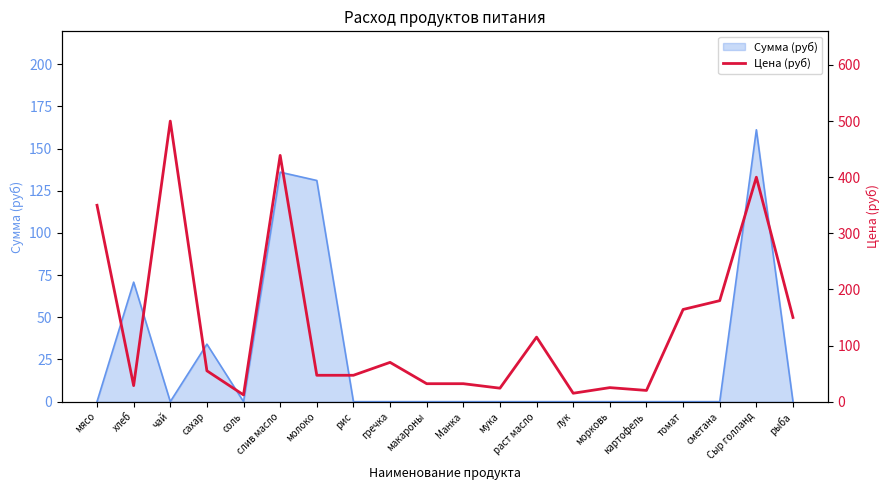

The value at рыба is 150.0. True or false?

True